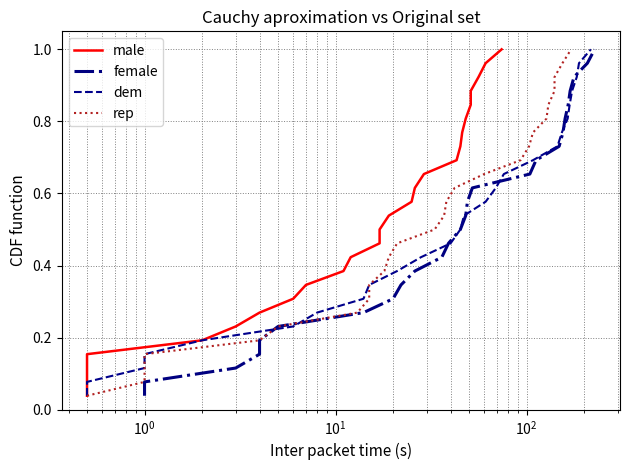

How many distinct data groups are displayed?

4